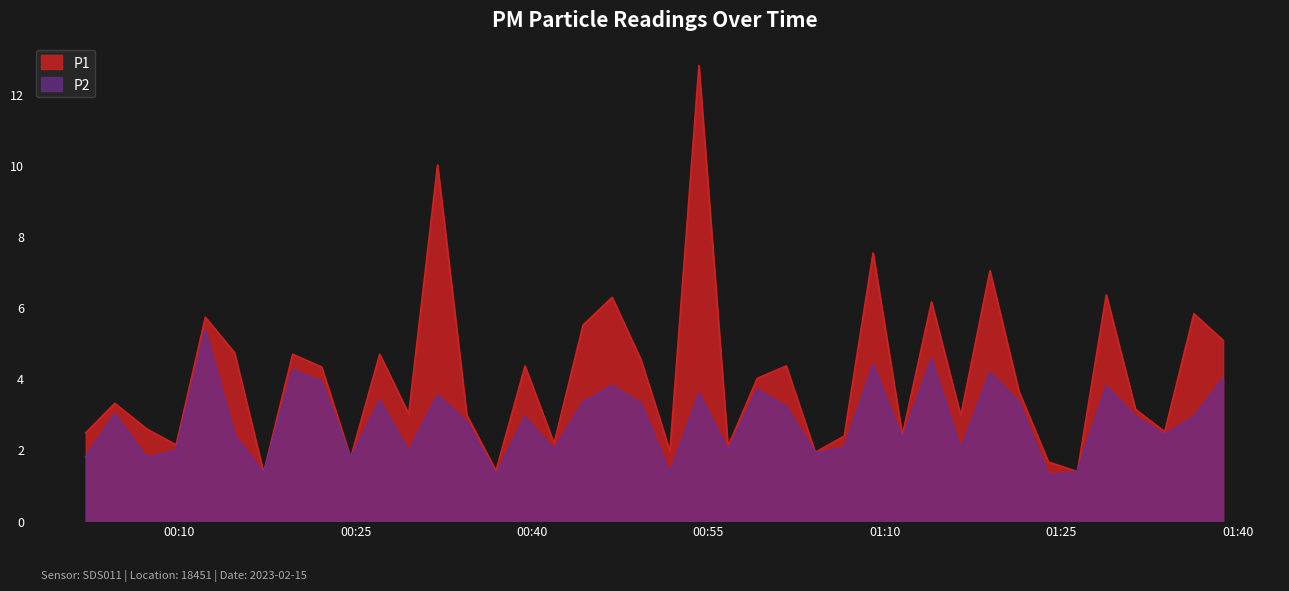

What is the value of the P1 point at the 2nd from the left?

3.3